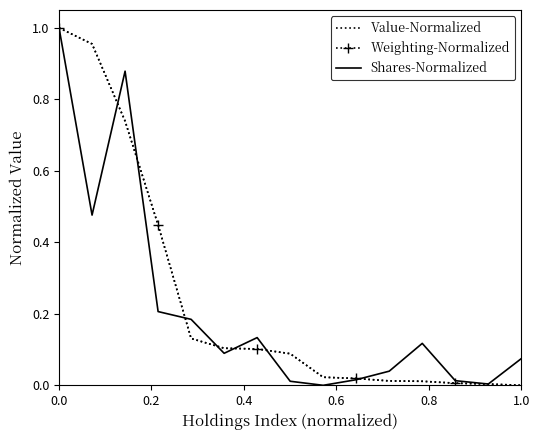

Reading right to left, what are all the values shown in this chart?

Value-Normalized: 0.0	0.0	0.0	0.0	0.0	0.0	0.0	0.1	0.1	0.1	0.1	0.4	0.7	1.0	1.0
Weighting-Normalized: 0.0	0.0	0.0	0.0	0.0	0.0	0.0	0.1	0.1	0.1	0.1	0.4	0.7	1.0	1.0
Shares-Normalized: 0.1	0.0	0.0	0.1	0.0	0.0	0.0	0.0	0.1	0.1	0.2	0.2	0.9	0.5	1.0